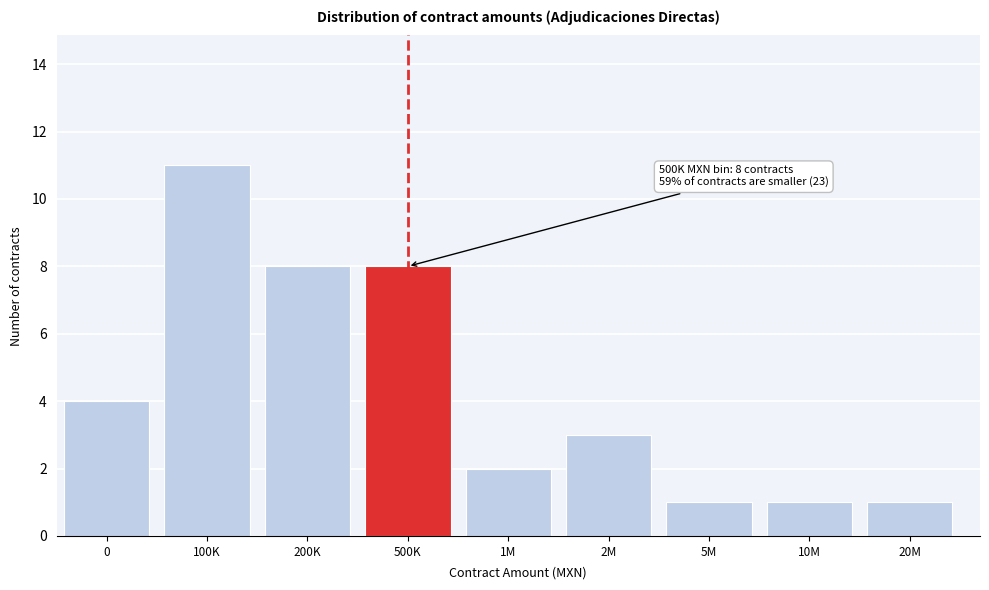

Reading left to right, extract all data points from this chart.

0=4	100K=11	200K=8	500K=8	1M=2	2M=3	5M=1	10M=1	20M=1